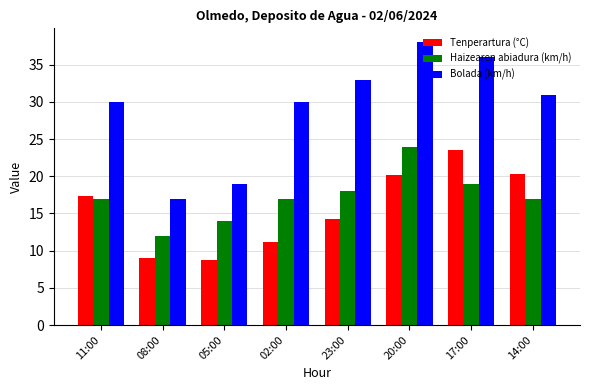

Rank the series by their maximum value, from lowest to highest.

Tenperartura (°C), Haizearen abiadura (km/h), Bolada (km/h)